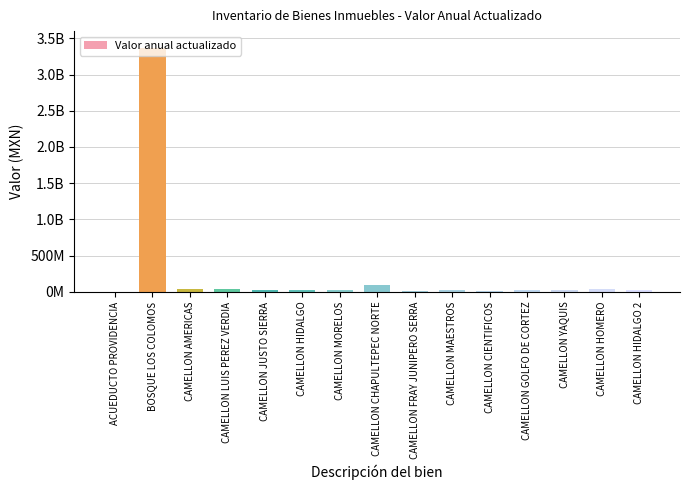

Are the bars horizontal?

No